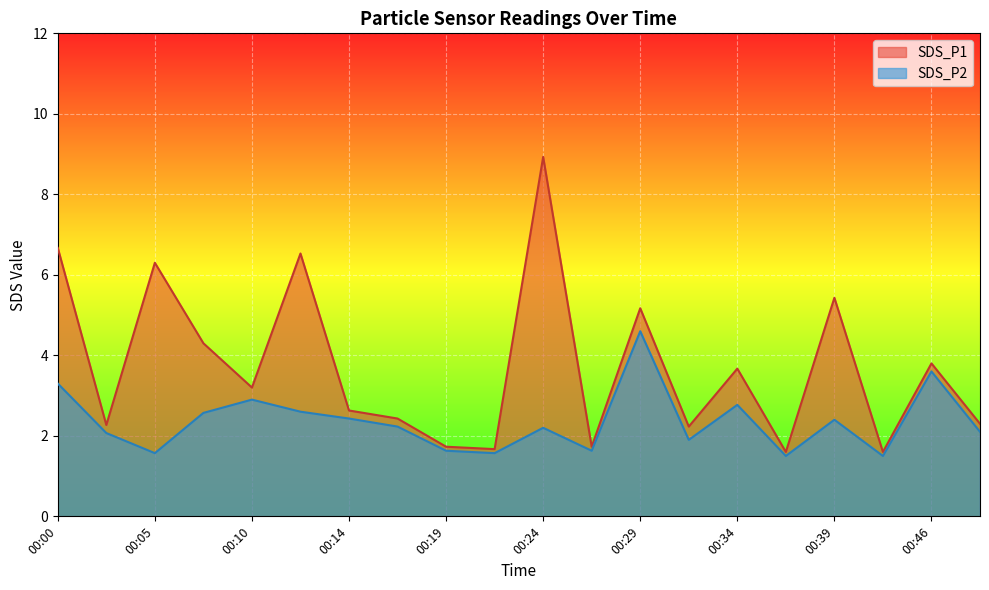

List the series in order of their peak value, lowest first.

SDS_P2, SDS_P1